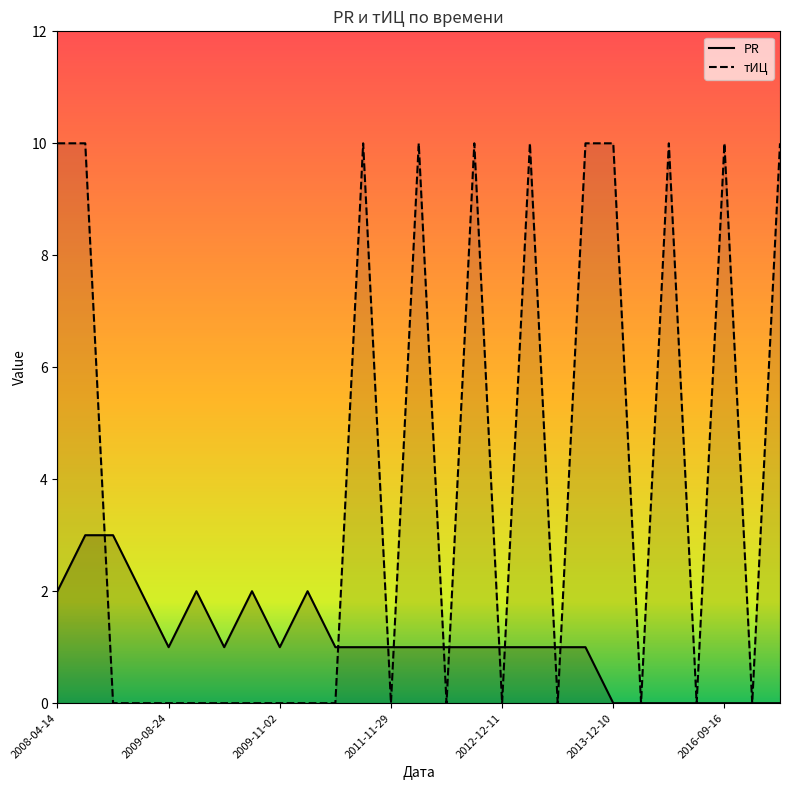

How many data points in тИЦ are above 0?

11